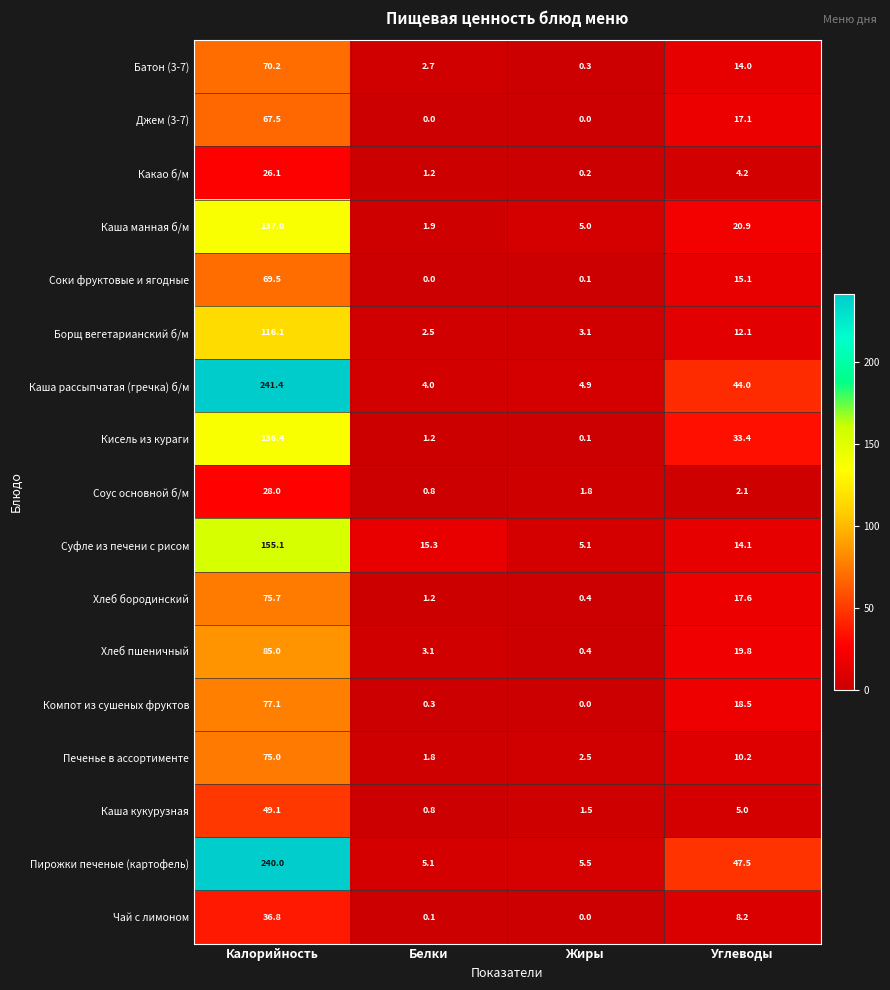

What is the average value of the Хлеб бородинский series?

23.7